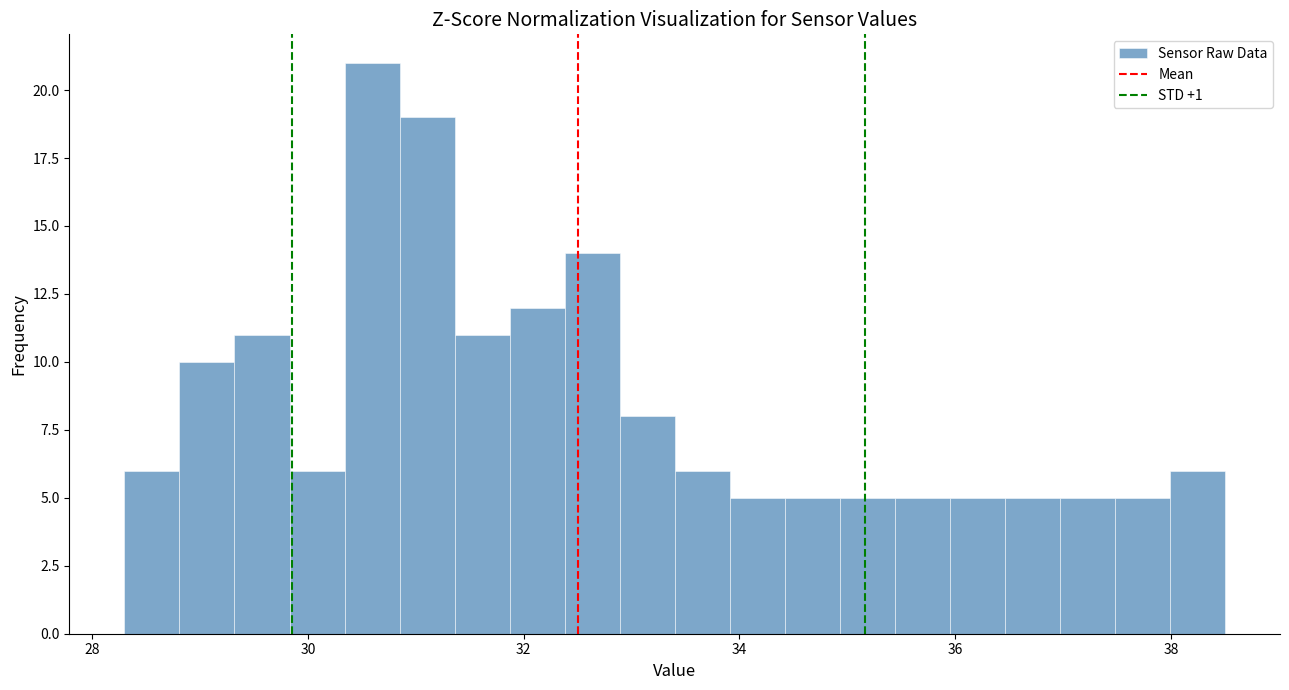

Read against the x-axis, roughly where is the centre of the tallest bar?

30.6